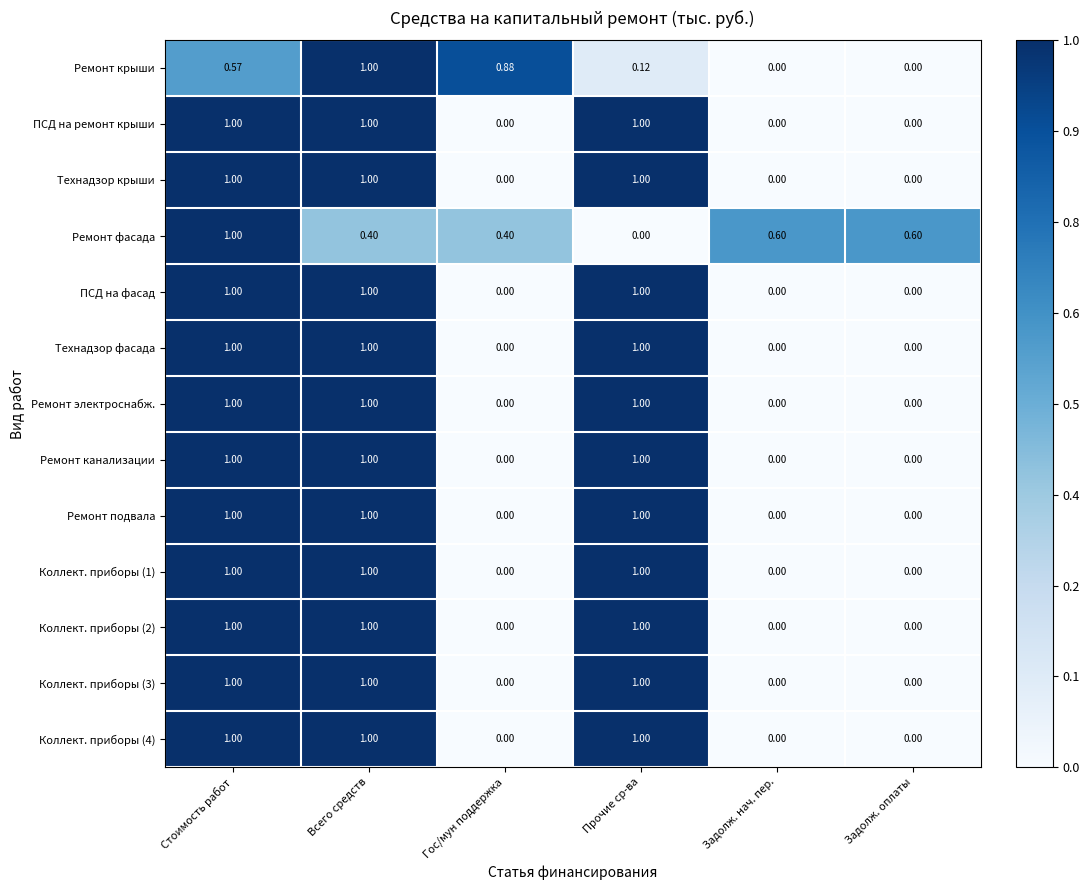

What is the difference between the highest and lowest values at Задолж. оплаты?

0.6